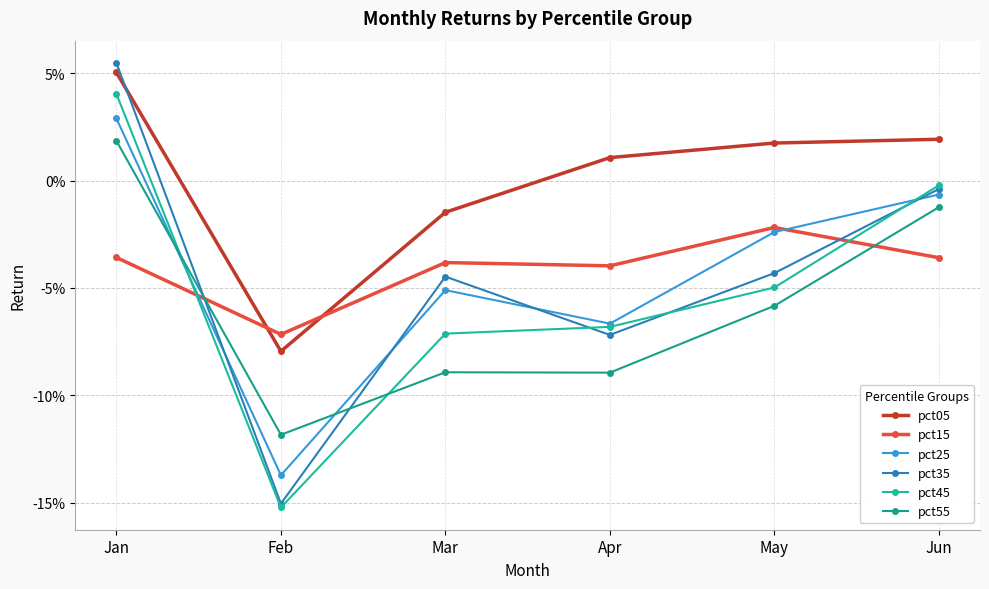

Which series has the widest spread of values?

pct35